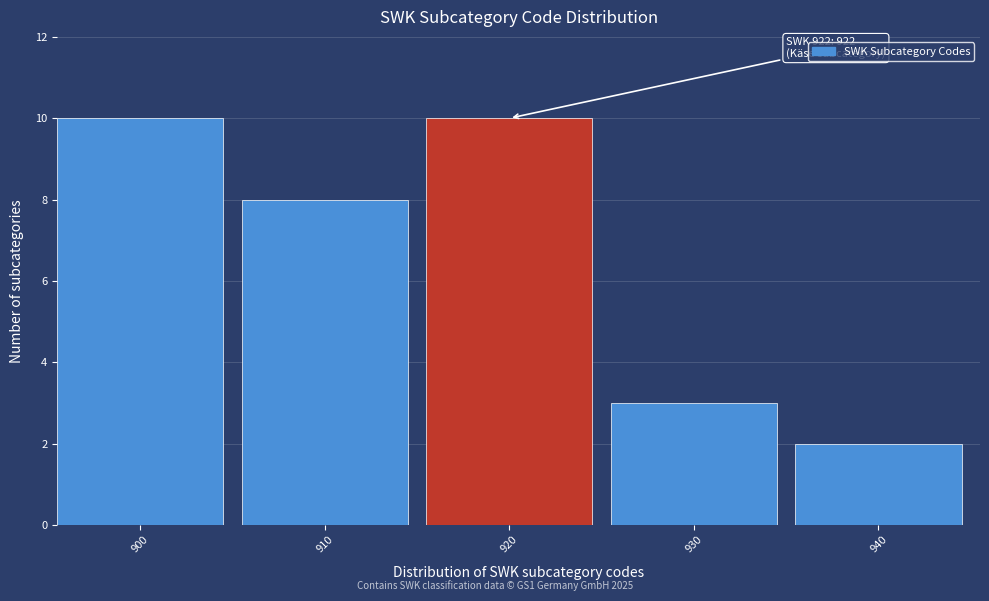

Reading left to right, extract all data points from this chart.

900=10	910=8	920=10	930=3	940=2